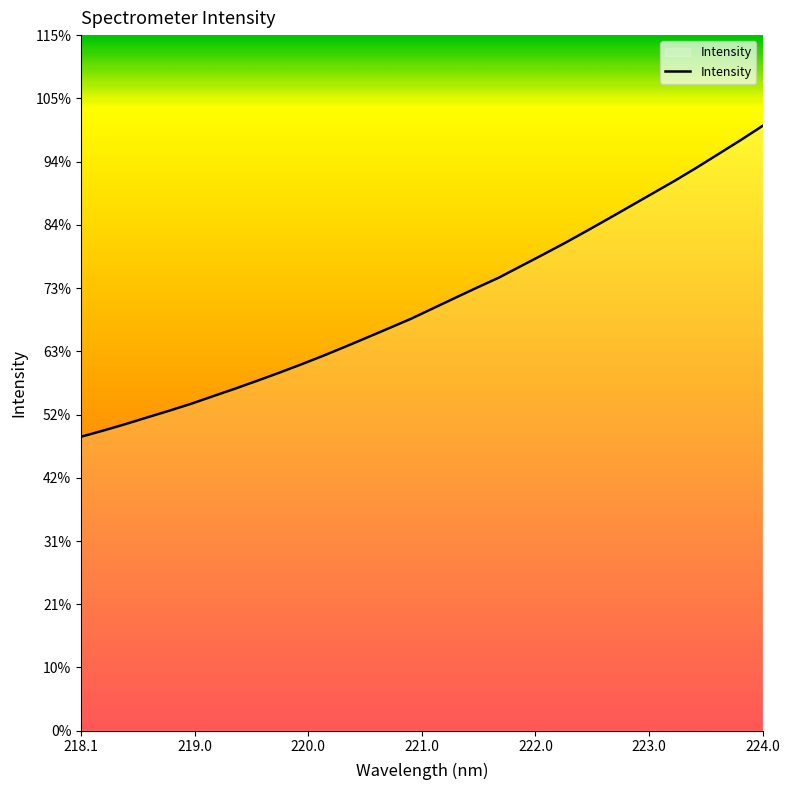

Is this an area chart (filled region under the line)?

Yes